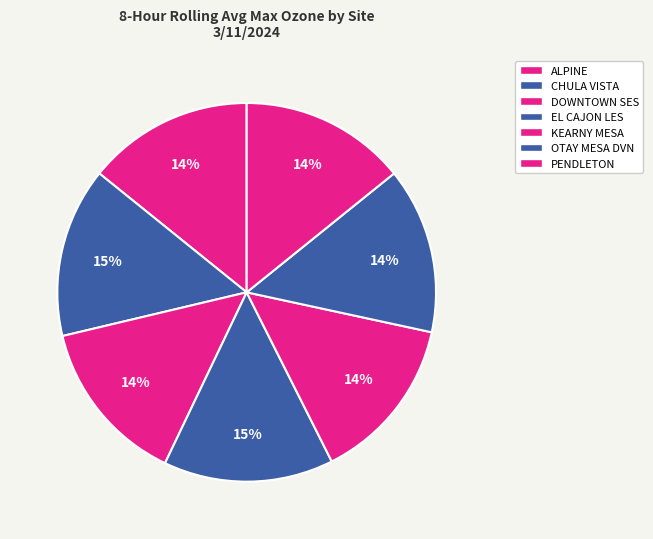

How much of the chart is everything except KEARNY MESA?

85.8%